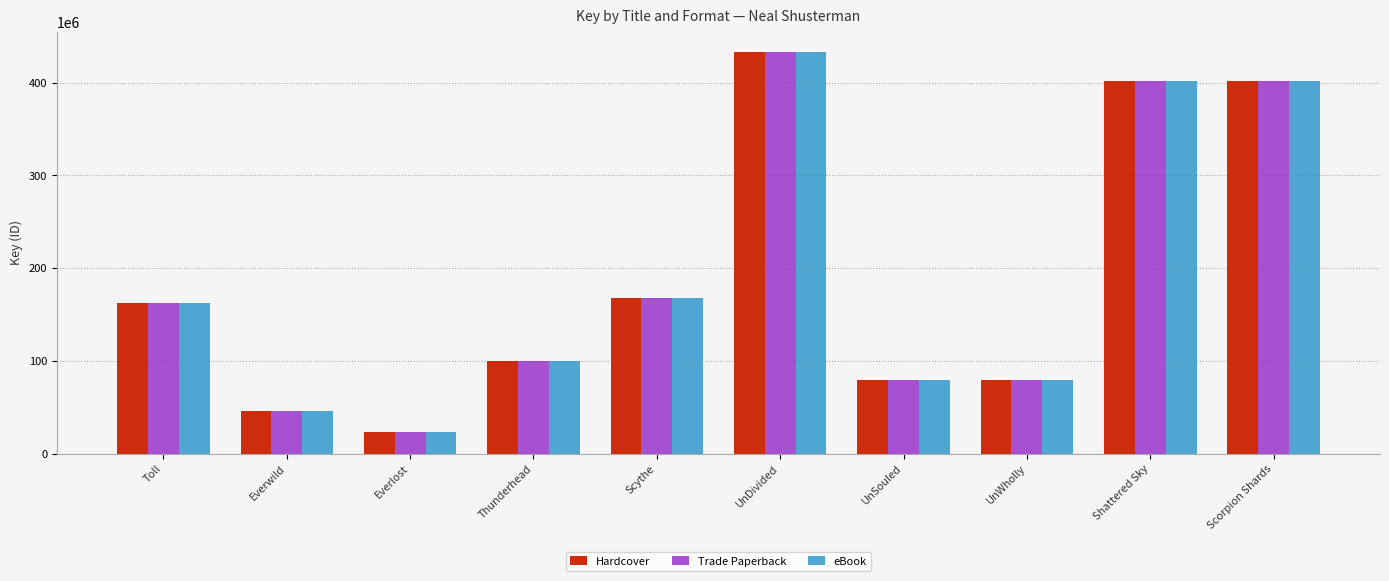

How many bars are there in each group?

3